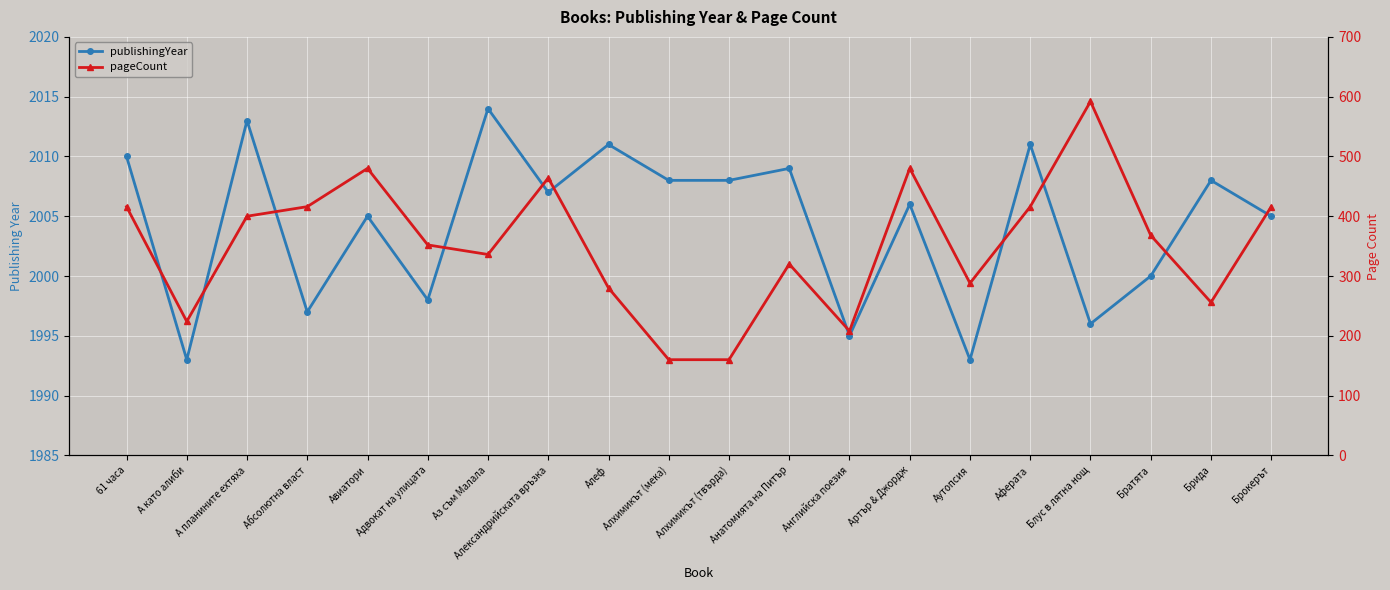

Where is the first local minimum for publishingYear?

А като алиби